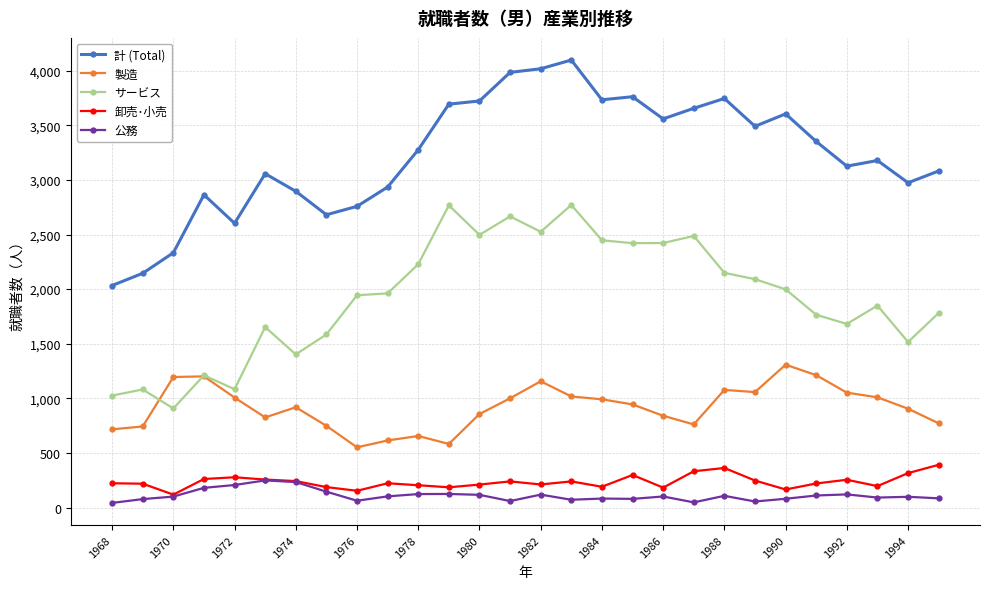

What are all the series names shown in the legend?

計 (Total), 製造, サービス, 卸売･小売, 公務